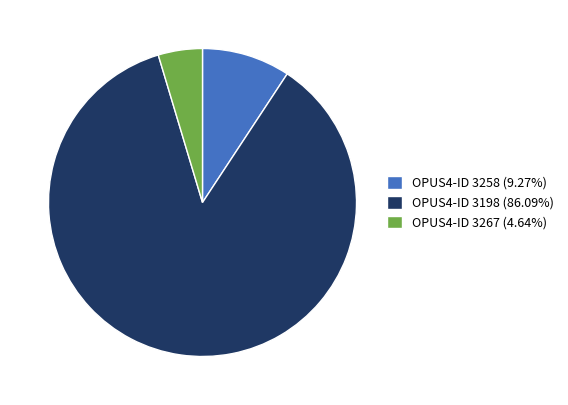

Do OPUS4-ID 3198 (86.09%) and OPUS4-ID 3267 (4.64%) together represent more than half of the pie?

Yes